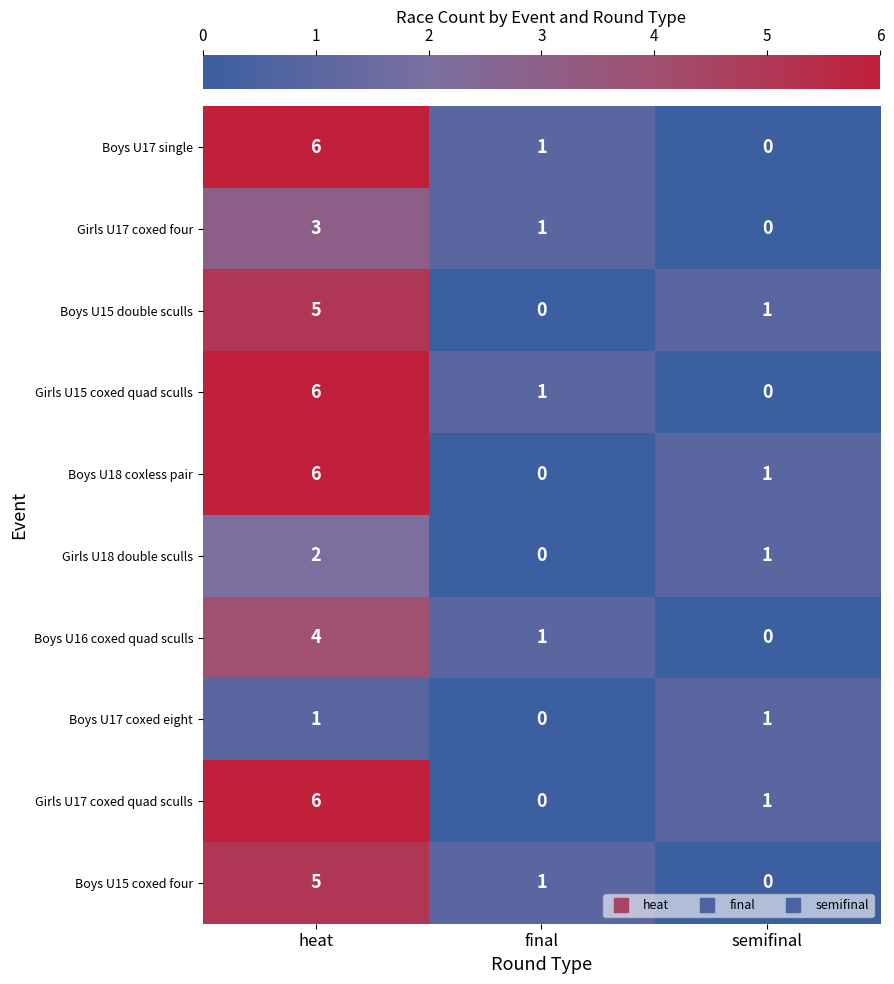

What is the sum of all Boys U17 single values?

7